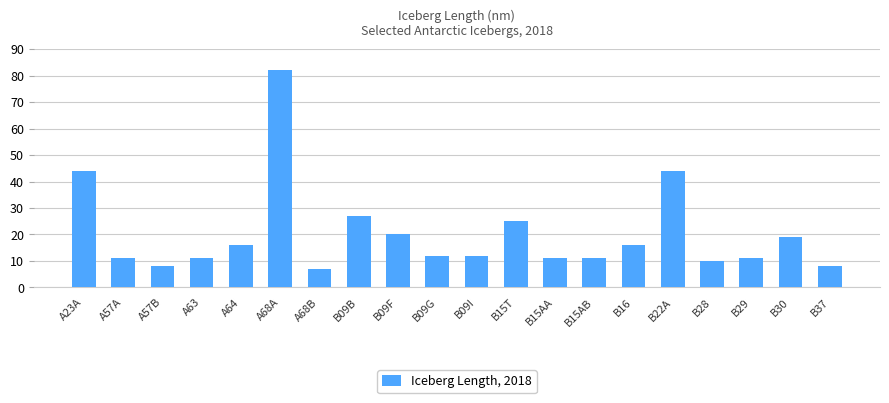

What is the difference between the maximum and minimum values?

75